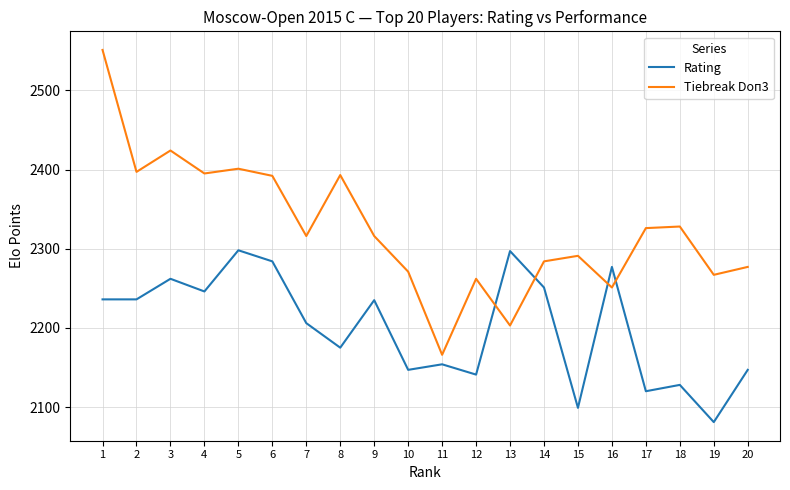

List the series in order of their peak value, lowest first.

Rating, Tiebreak Doп3